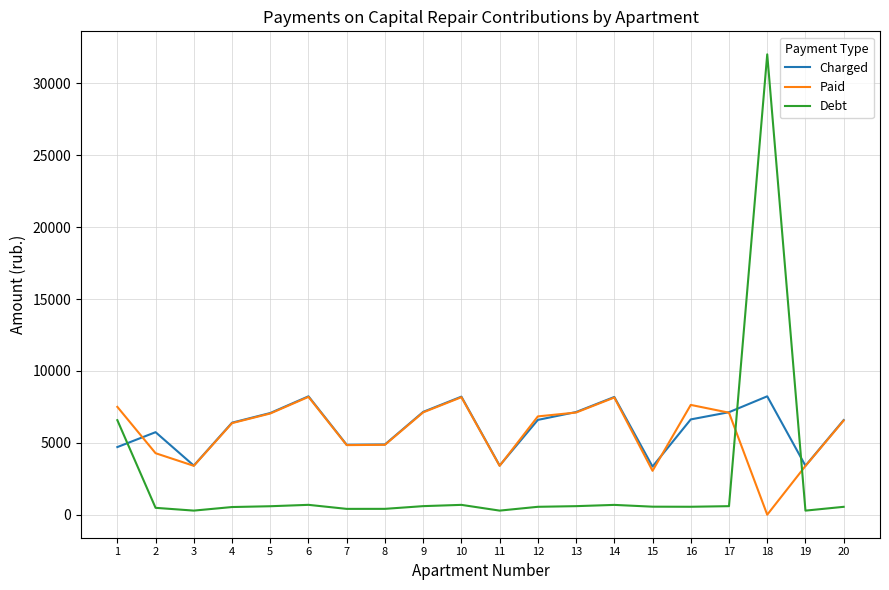

Is it true that Paid equals 4277.0 at 2?

True